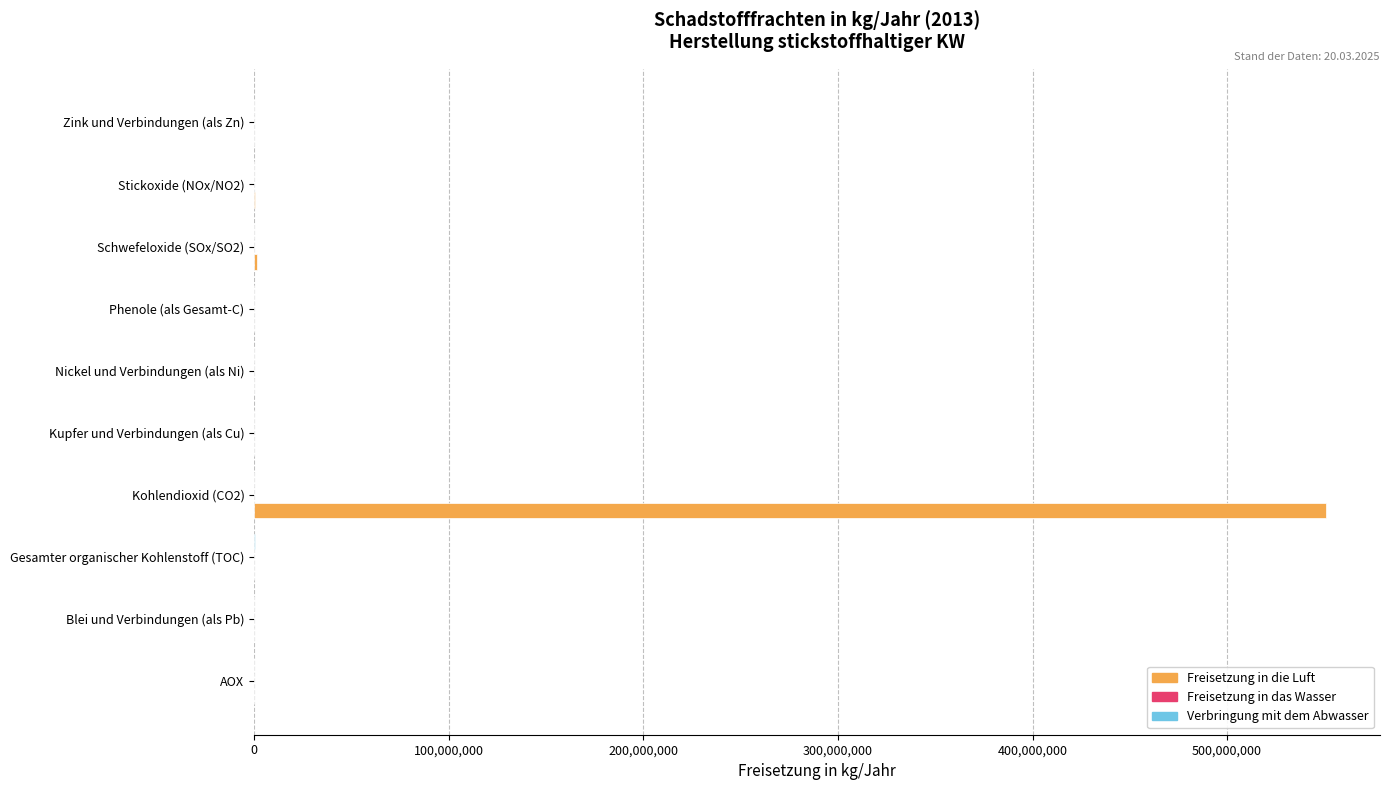

Which category has the highest value across all series?

Kohlendioxid (CO2)